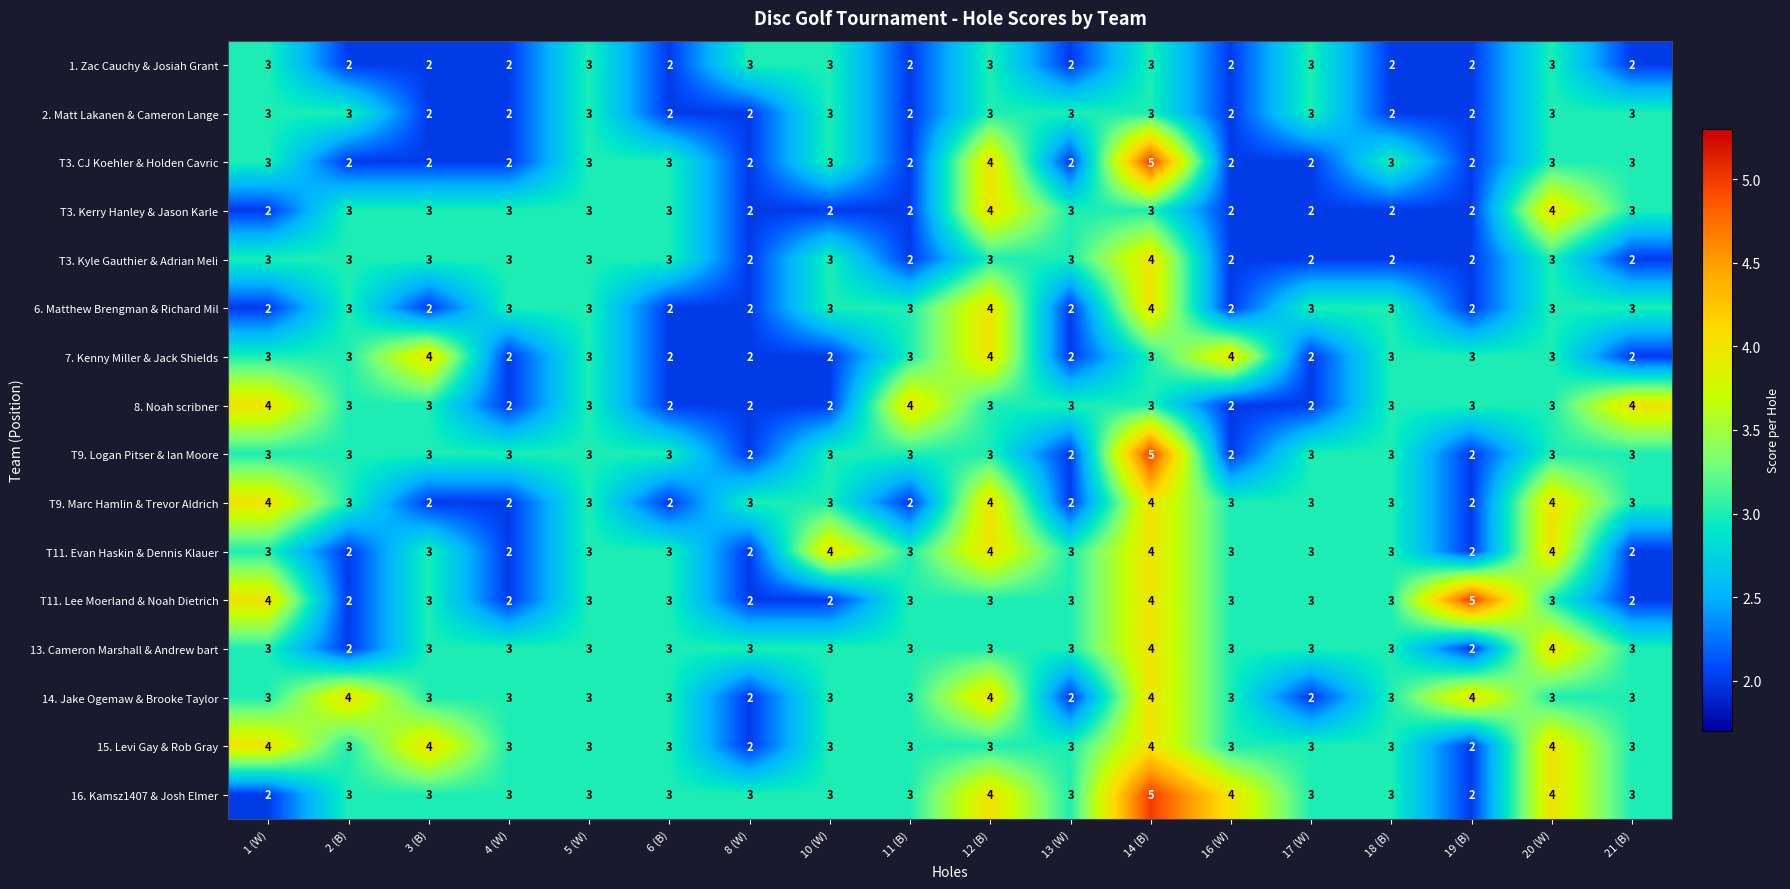

What is the total value across all series at 3 (B)?

45